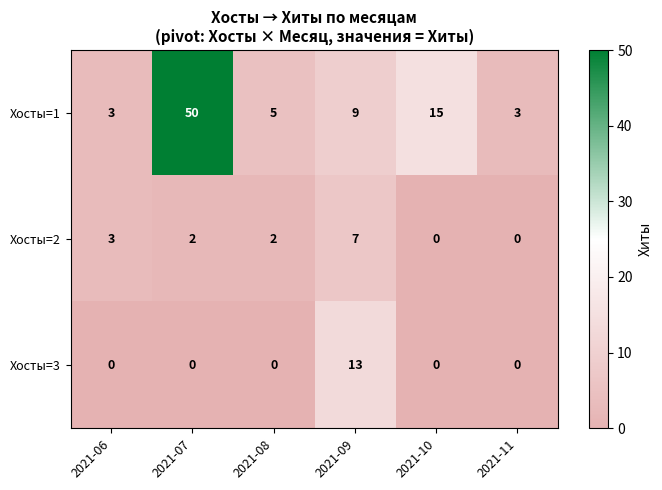

Between 2021-07 and 2021-10, which series saw the biggest shift?

row_0